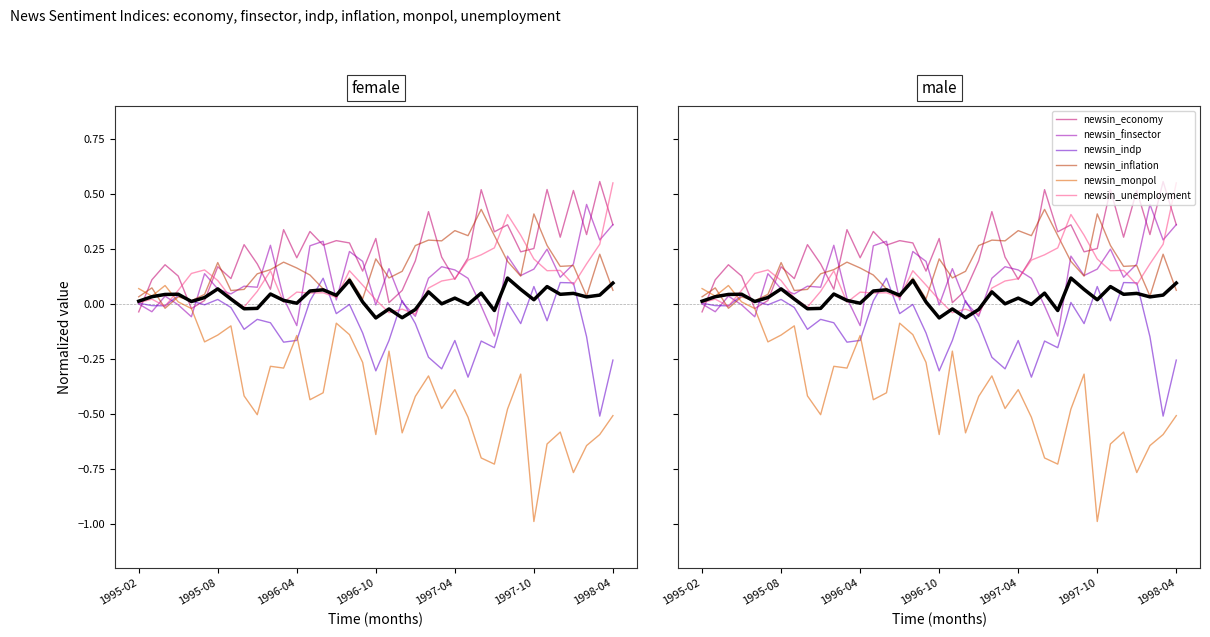

The newsin_monpol series shows -0.6 at 1996-10. True or false?

True